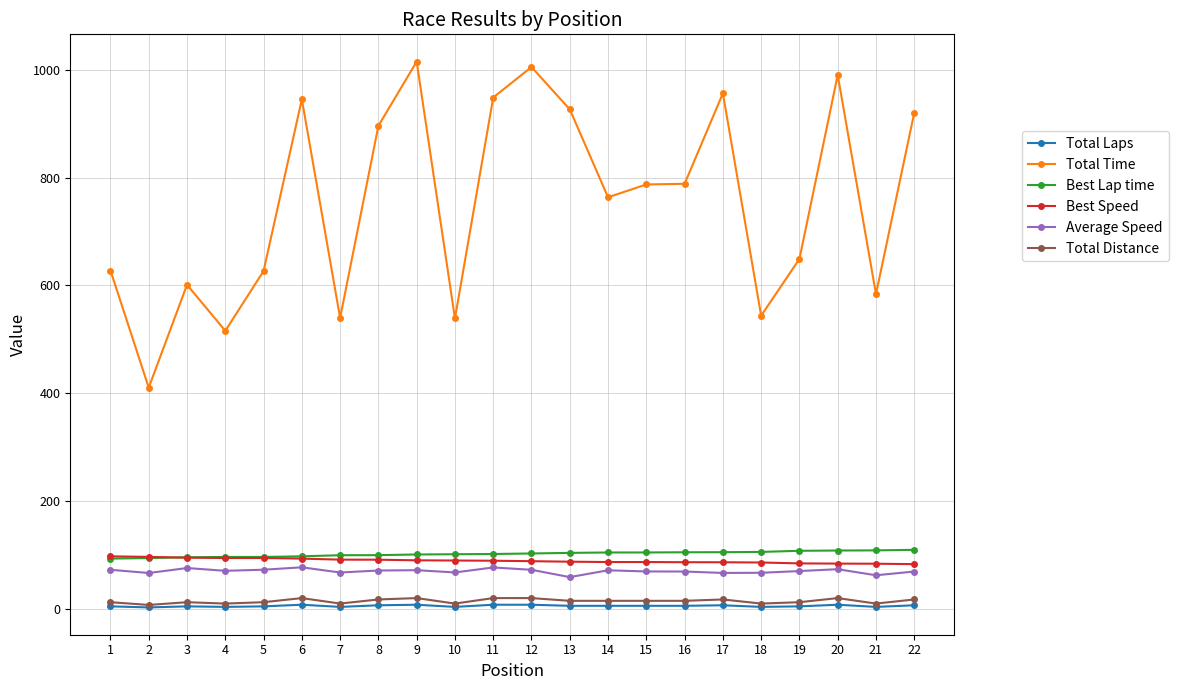

How many data points does each series have?

22